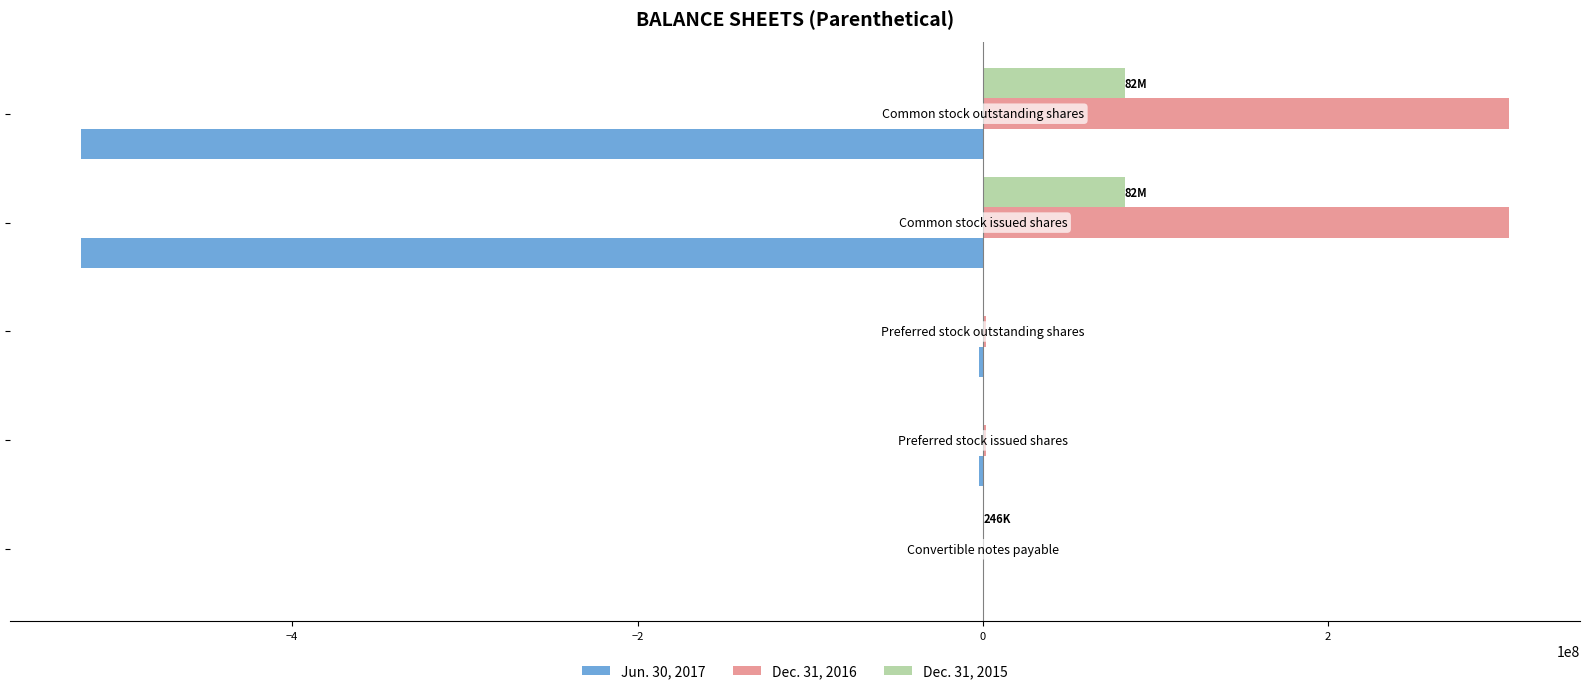

Which series has the widest spread of values?

Jun. 30, 2017